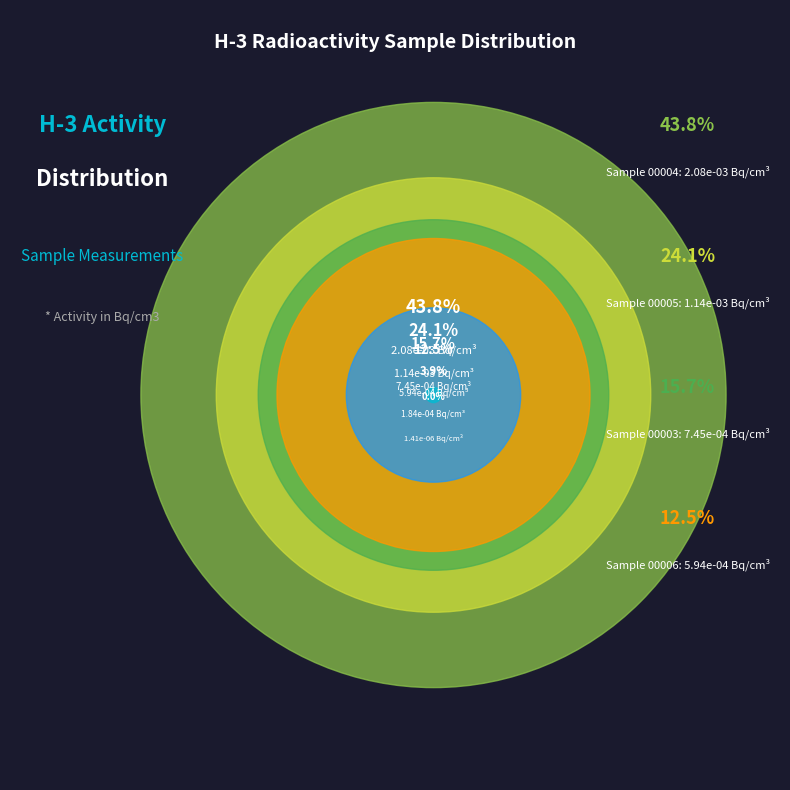

Rank the categories by value from highest to lowest.

00004, 00005, 00003, 00006, 00007, 00010, 00012, 00008, 00011, 00009, 00002